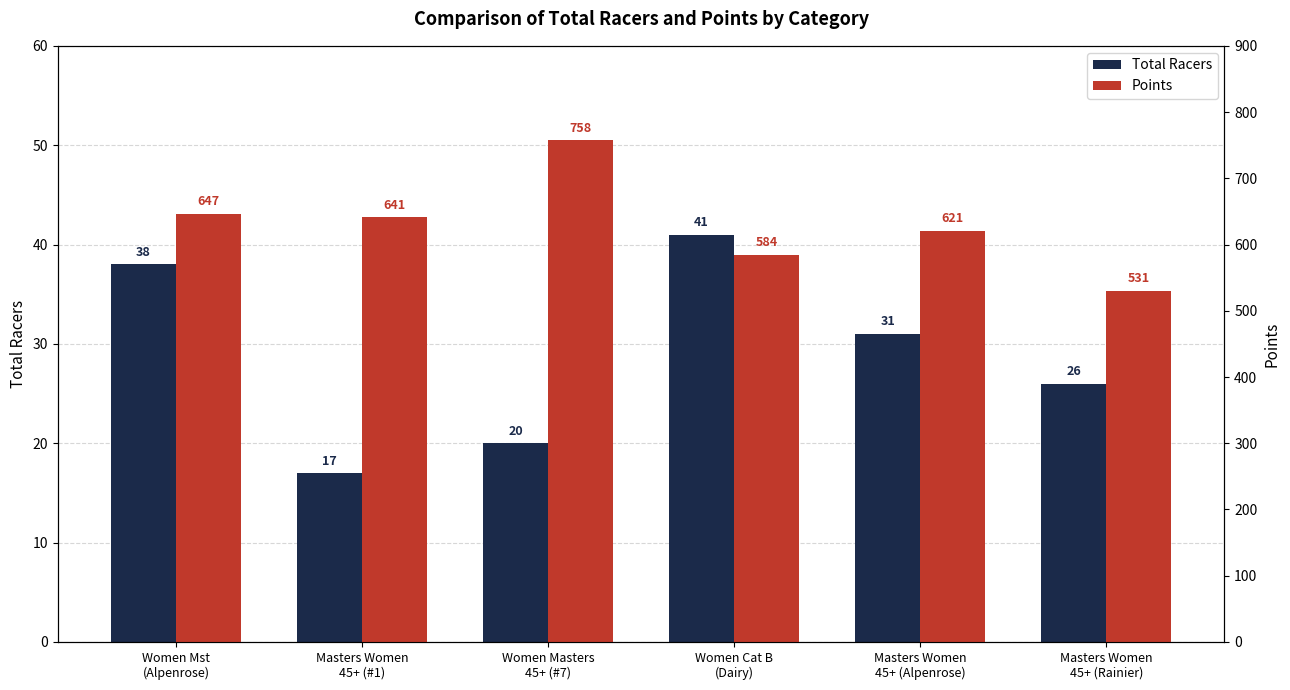

Reading left to right, extract all data points from this chart.

Total Racers: Women Mst
(Alpenrose)=38.0	Masters Women
45+ (#1)=17.0	Women Masters
45+ (#7)=20.0	Women Cat B
(Dairy)=41.0	Masters Women
45+ (Alpenrose)=31.0	Masters Women
45+ (Rainier)=26.0
Points: Women Mst
(Alpenrose)=646.7	Masters Women
45+ (#1)=641.4	Women Masters
45+ (#7)=757.6	Women Cat B
(Dairy)=584.3	Masters Women
45+ (Alpenrose)=621.0	Masters Women
45+ (Rainier)=530.5